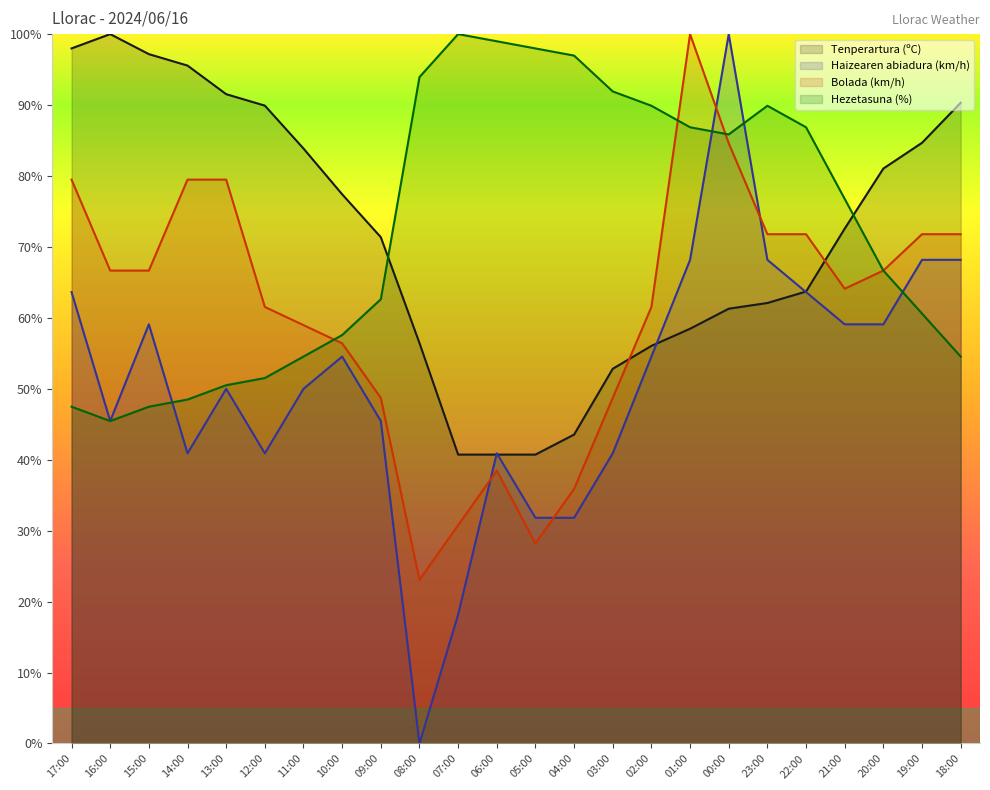

True or false: Tenperartura (ºC) has more than 2 interior local peaks.

False